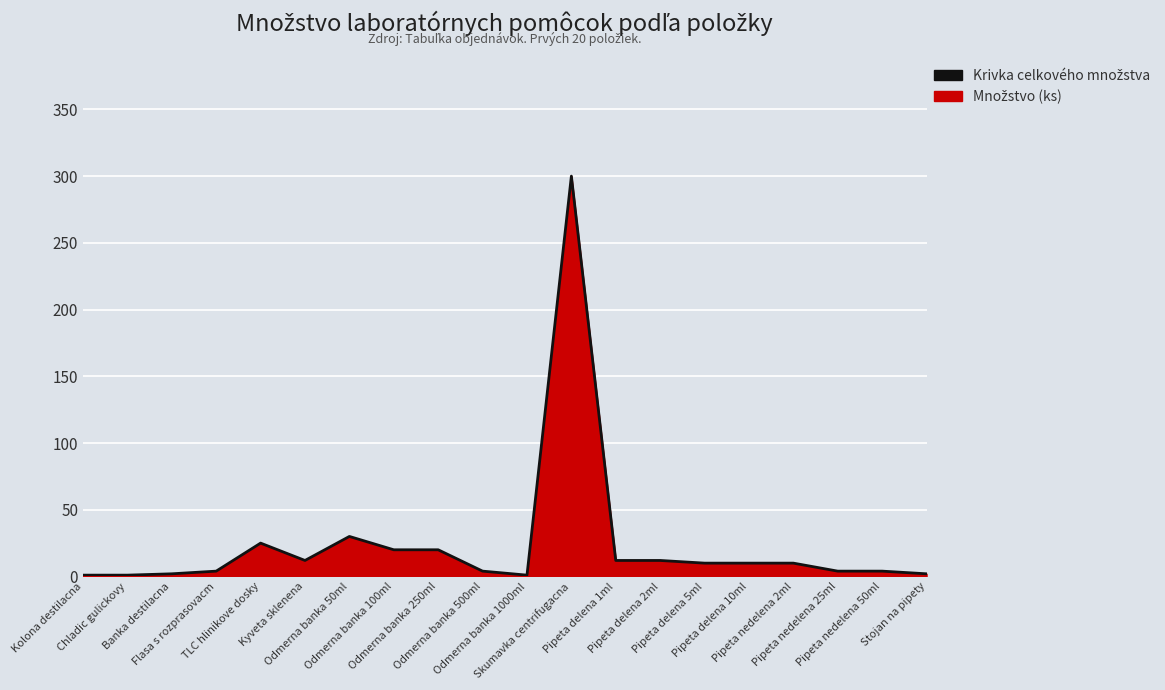

Reading left to right, what are all the values shown in this chart?

Kolona destilacna=1	Chladic gulickovy=1	Banka destilacna=2	Flasa s rozprasovacm=4	TLC hlinikove dosky=25	Kyveta sklenena=12	Odmerna banka 50ml=30	Odmerna banka 100ml=20	Odmerna banka 250ml=20	Odmerna banka 500ml=4	Odmerna banka 1000ml=1	Skumavka centrifugacna=300	Pipeta delena 1ml=12	Pipeta delena 2ml=12	Pipeta delena 5ml=10	Pipeta delena 10ml=10	Pipeta nedelena 2ml=10	Pipeta nedelena 25ml=4	Pipeta nedelena 50ml=4	Stojan na pipety=2